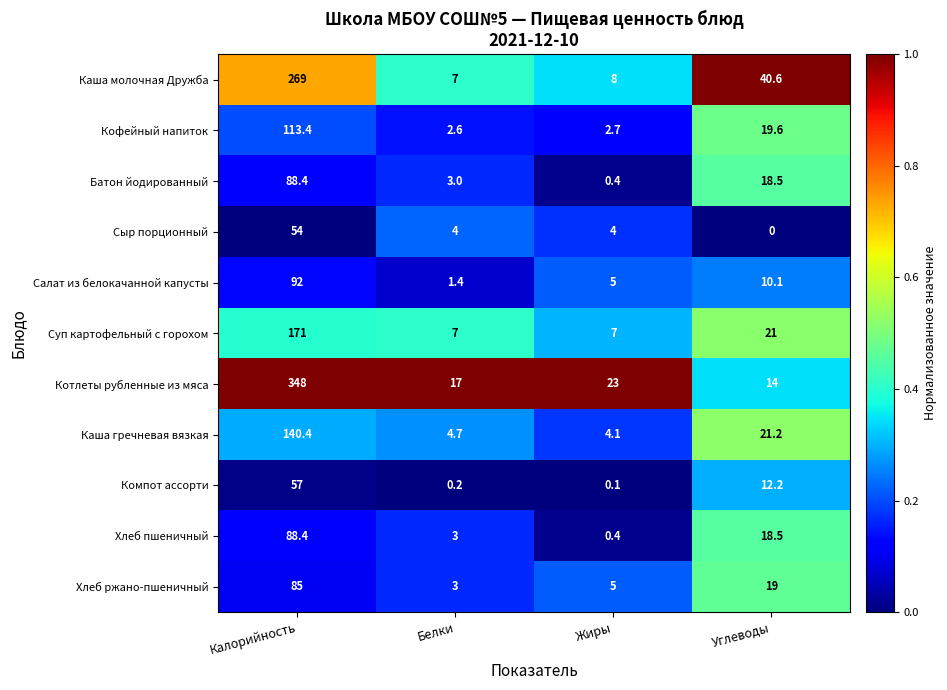

Rank the categories by Салат из белокачанной капусты value from highest to lowest.

Калорийность, Углеводы, Жиры, Белки